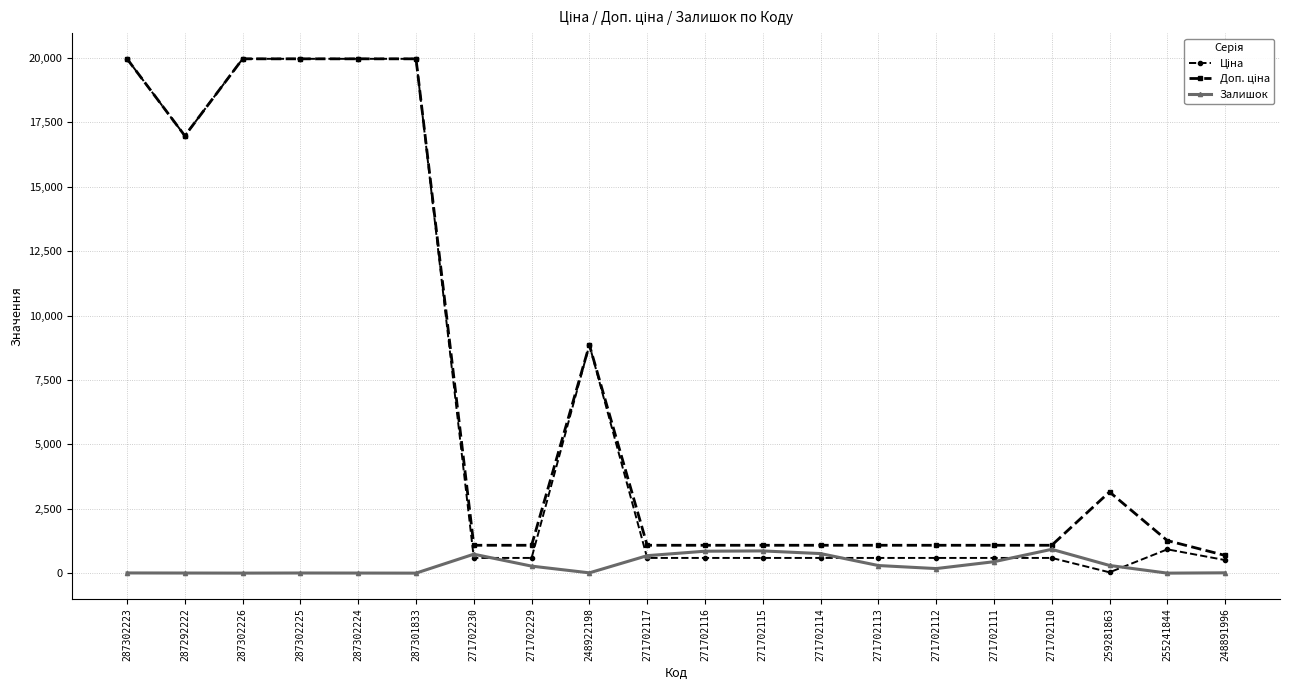

The Залишок series shows 186.7 at 271702115. True or false?

False